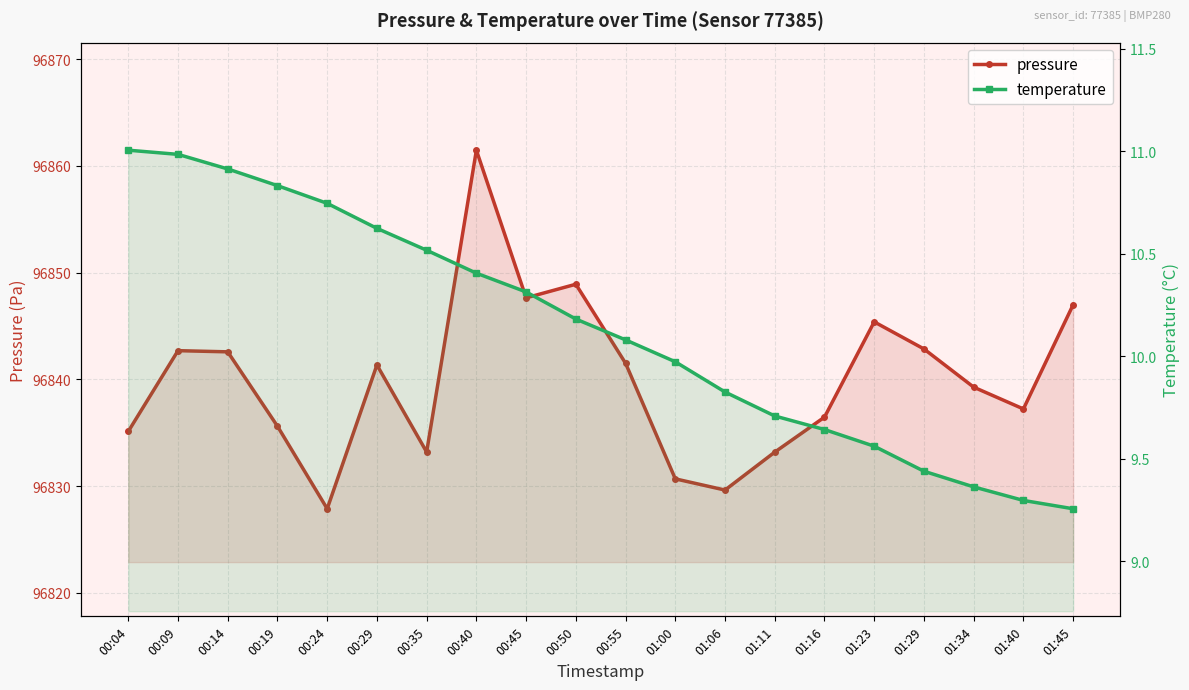

At which category is the sum across all series the highest?

00:40